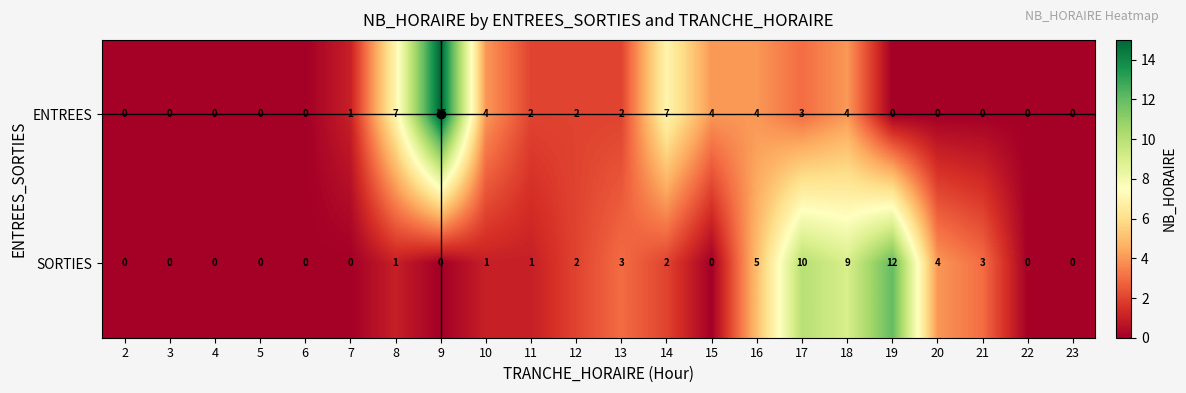

Which series changed the most between 4 and 18?

SORTIES